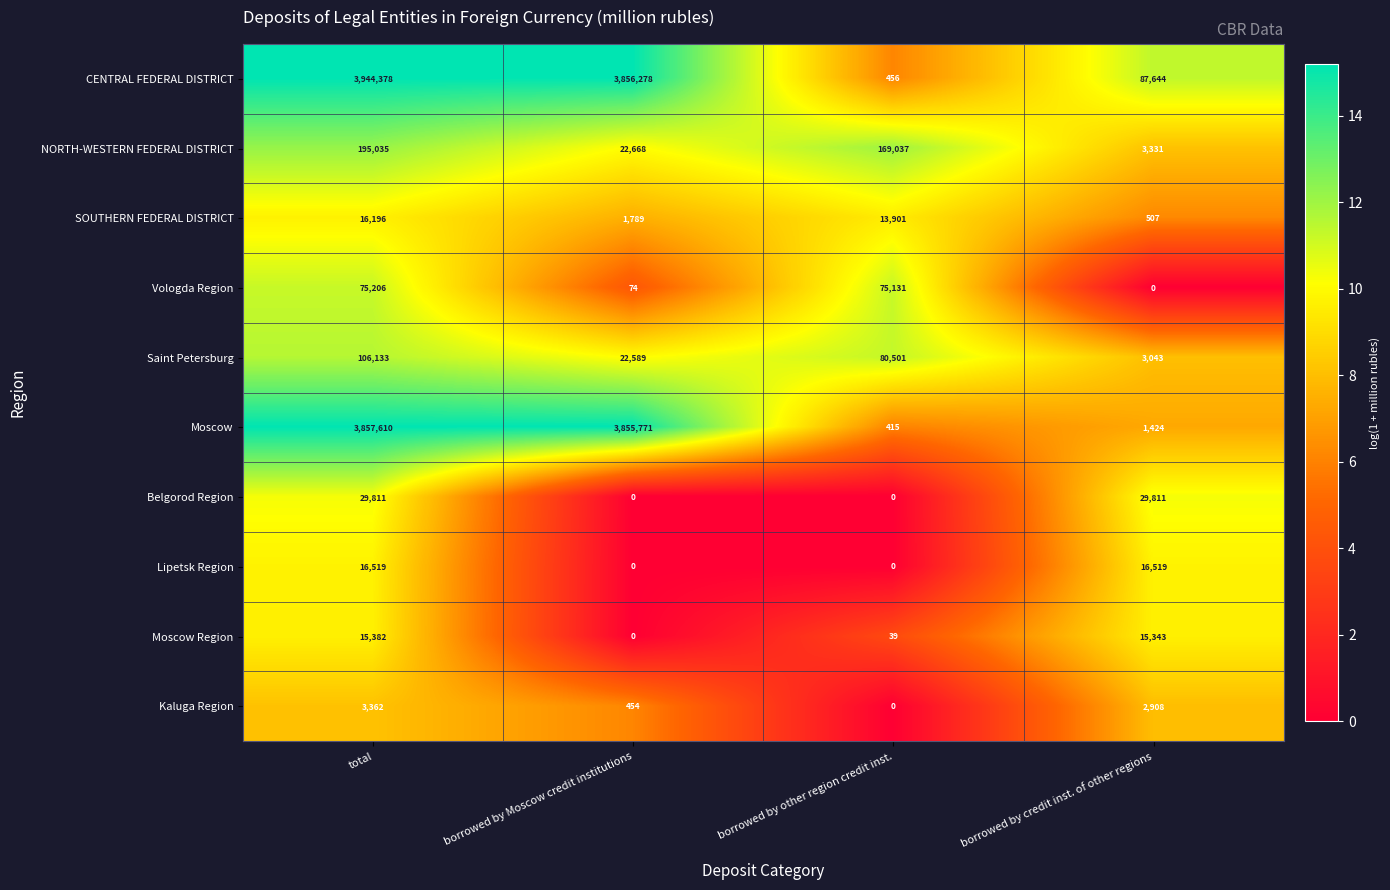

How many Belgorod Region values are between 0 and 29811?

4